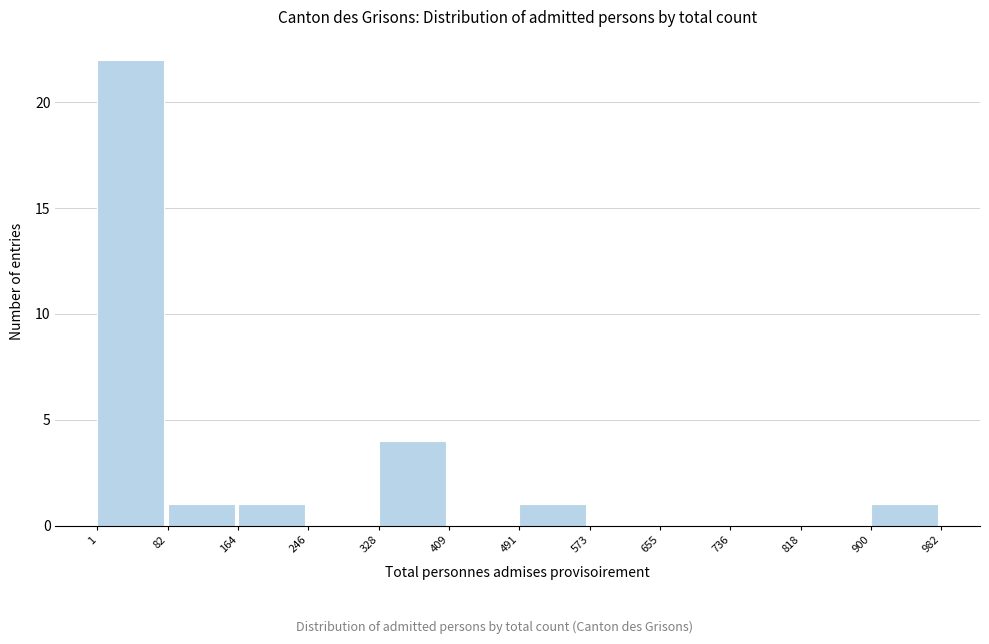

Which range on the x-axis has the tallest bar?

1 to 82